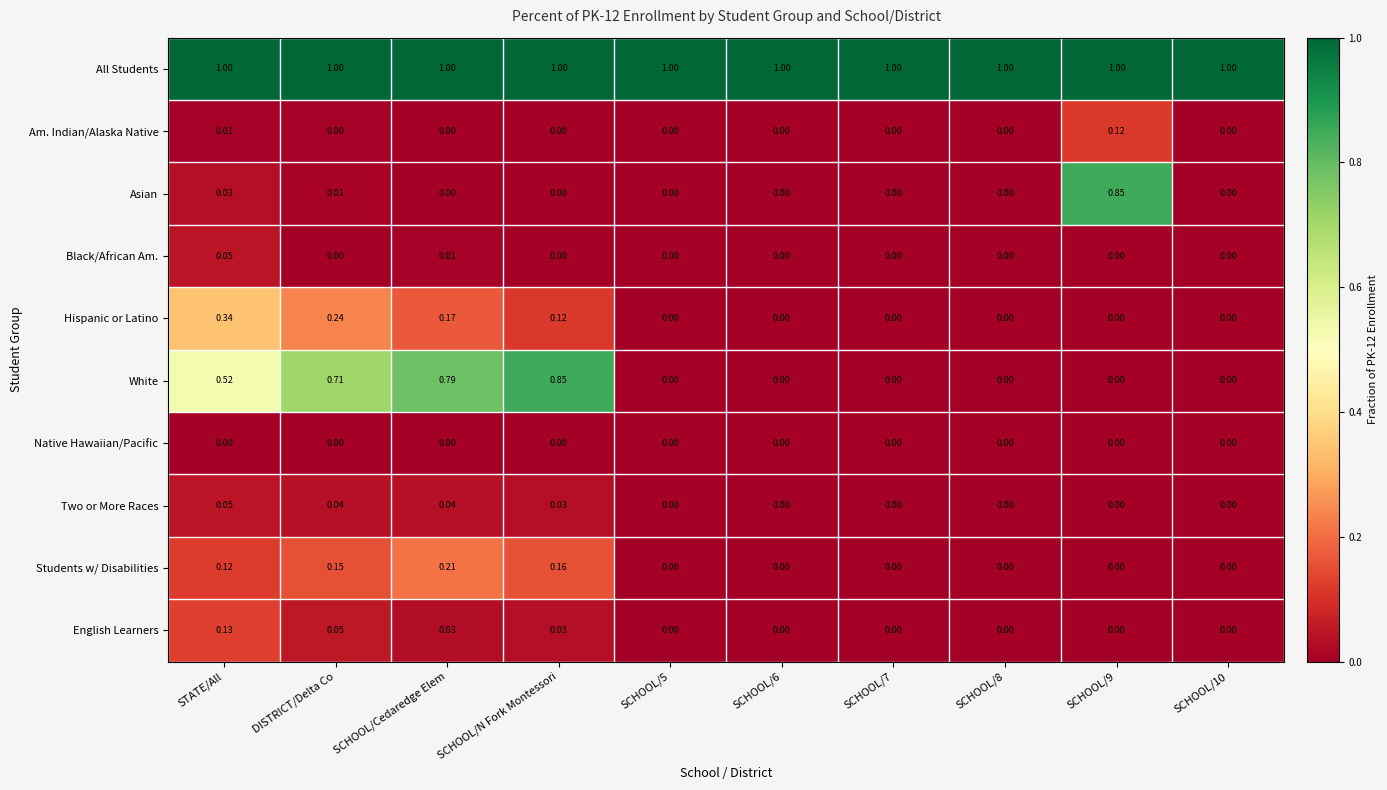

Is the value of Students w/ Disabilities at DISTRICT/Delta Co greater than the value of Native Hawaiian/Pacific at SCHOOL/5?

Yes